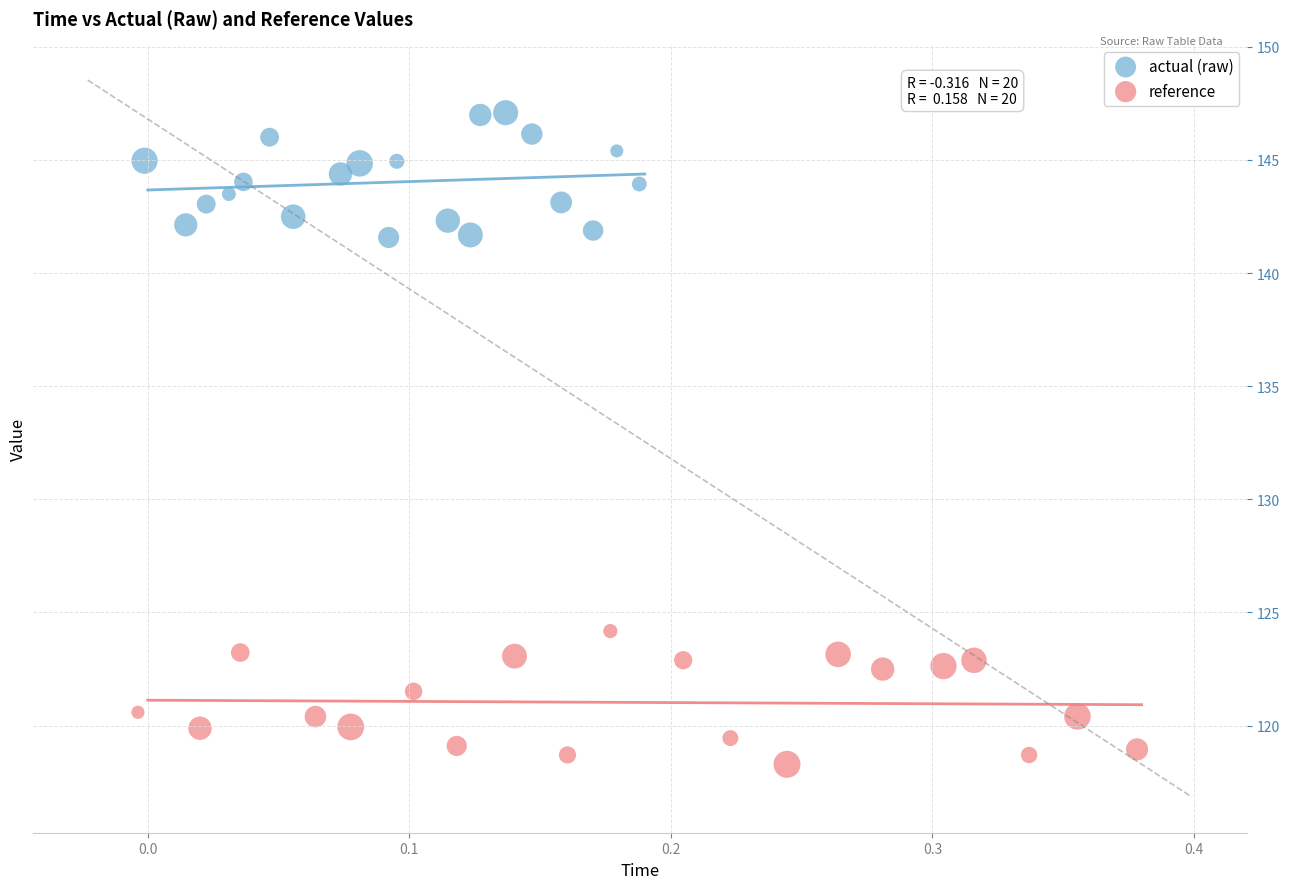

Which series contains the highest Y value?

actual (raw)